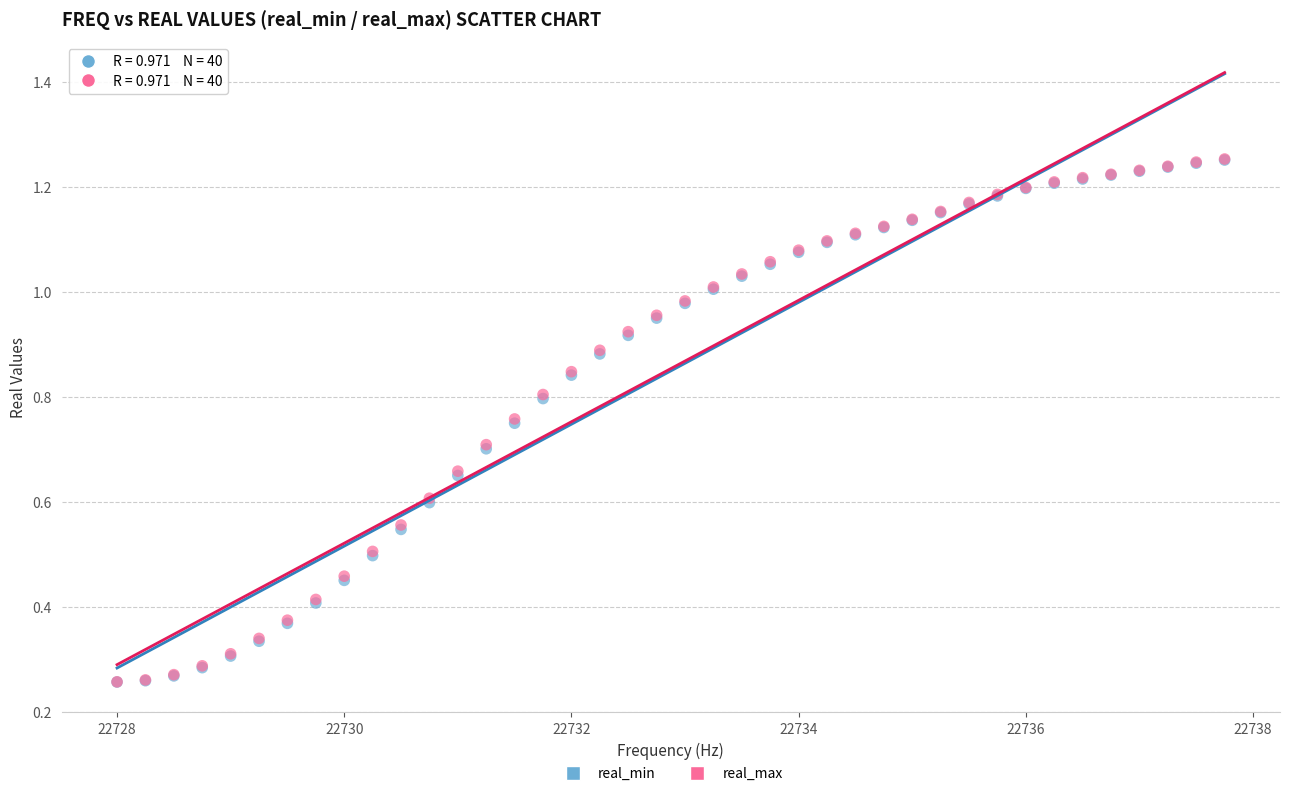

Which series has the largest Y range (max minus min)?

real_max